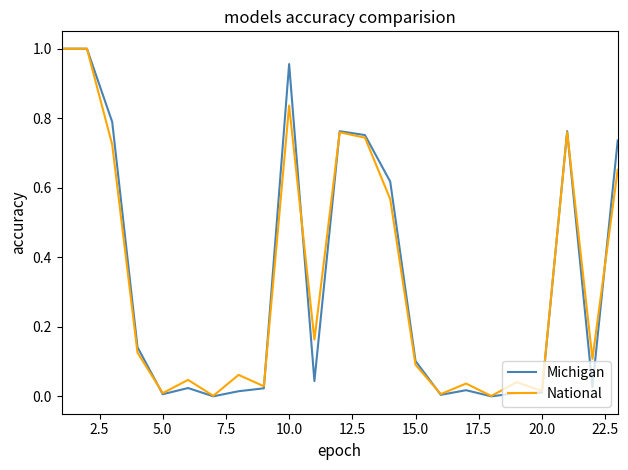

Does the chart display data point markers on the line(s)?

No